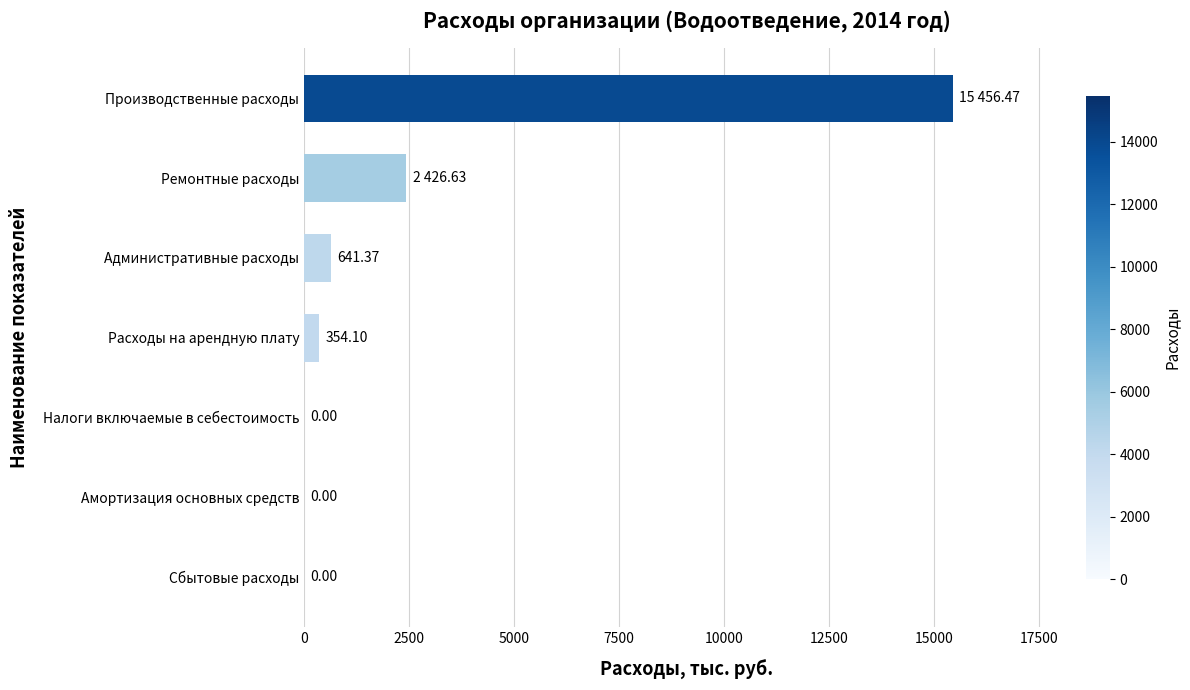

What is the change in value from Сбытовые расходы to Ремонтные расходы?

+2426.6